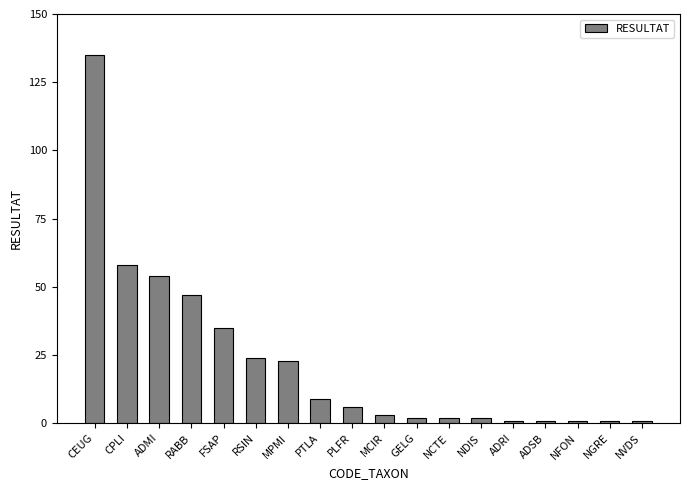

What is the sum of the values at RSIN and PLFR?

30